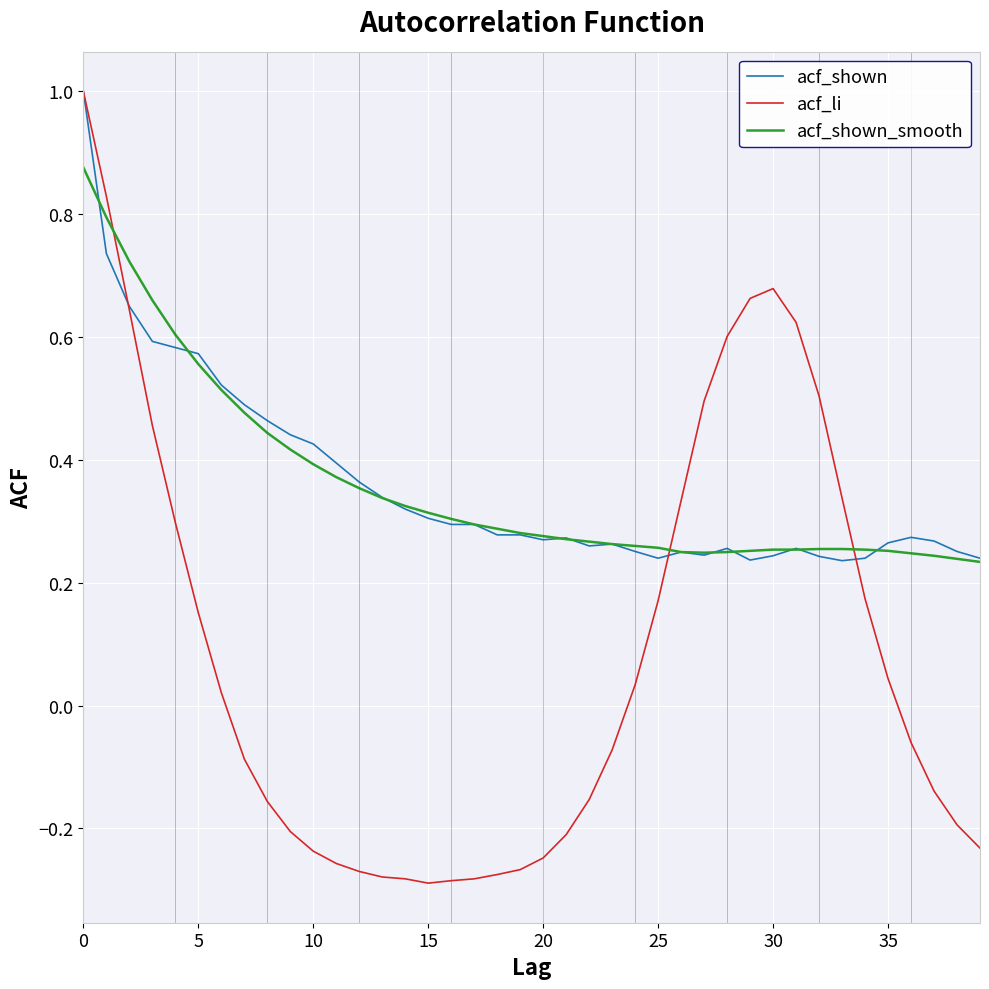

Count the number of data series in this chart.

3